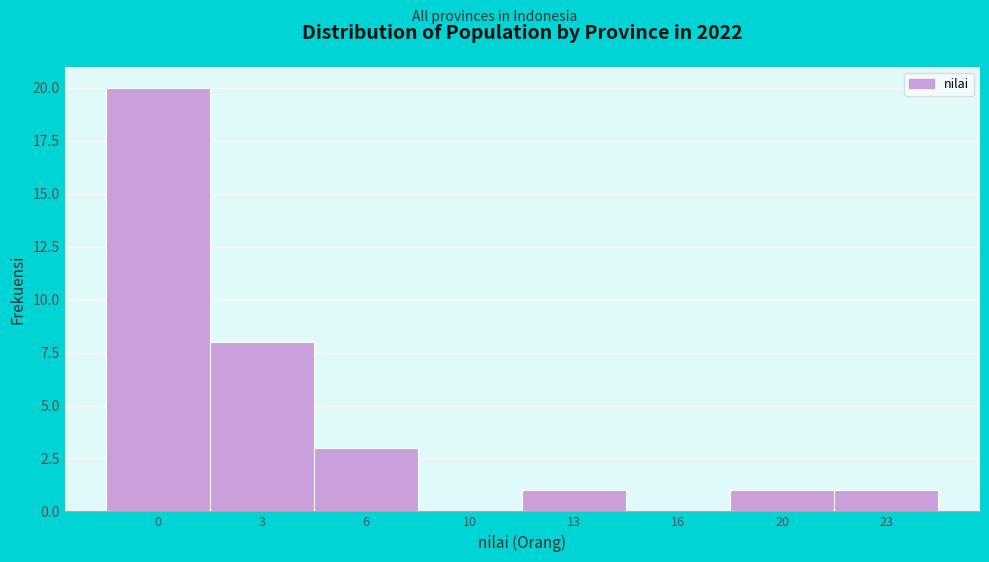

Reading left to right, what are all the values shown in this chart?

0=20	3=8	6=3	10=0	13=1	16=0	20=1	23=1